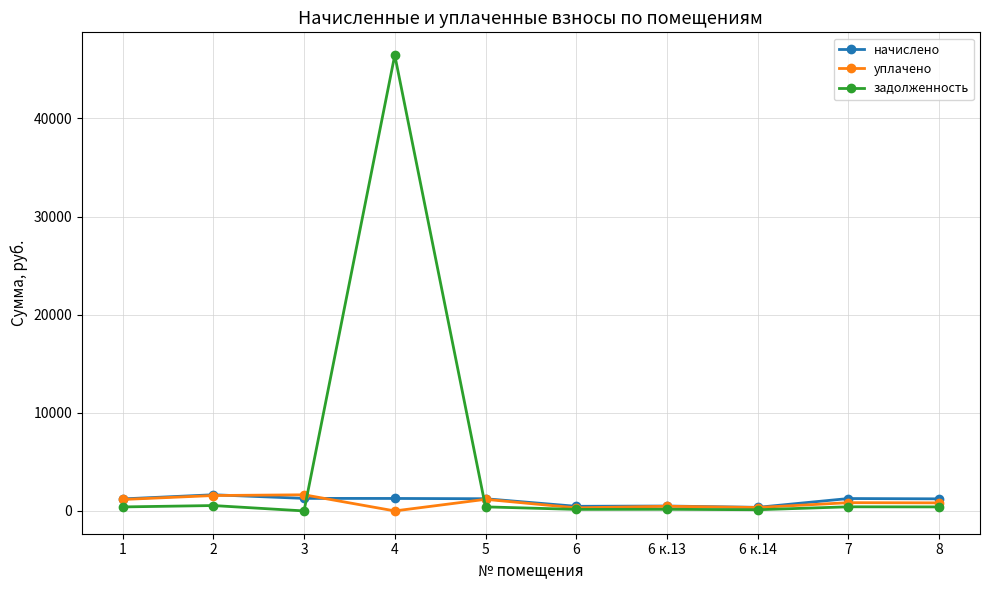

Is the value of начислено at 6 к.13 greater than the value of уплачено at 2?

No